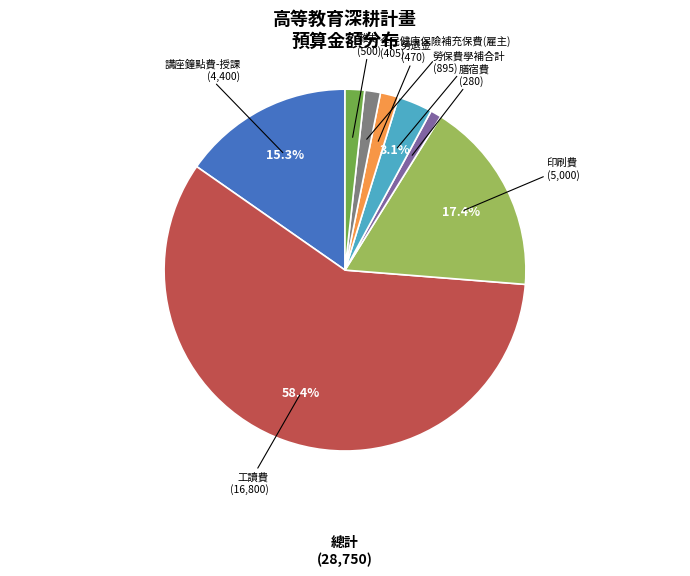

What is the majority slice?

工讀費